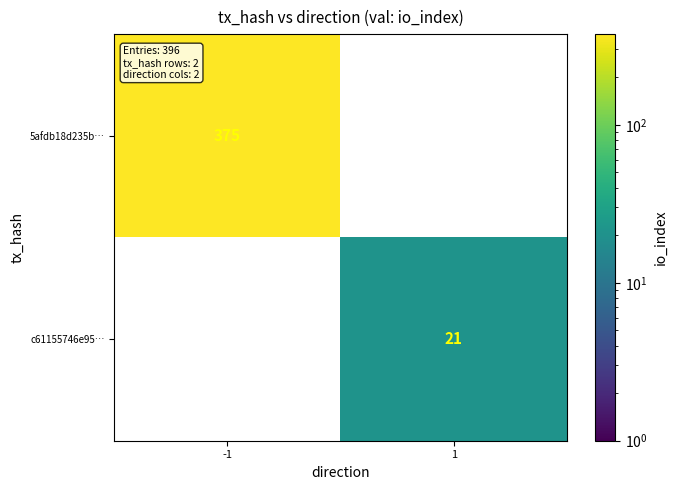

True or false: 5afdb18d235b… has a value of 375 at -1.

True